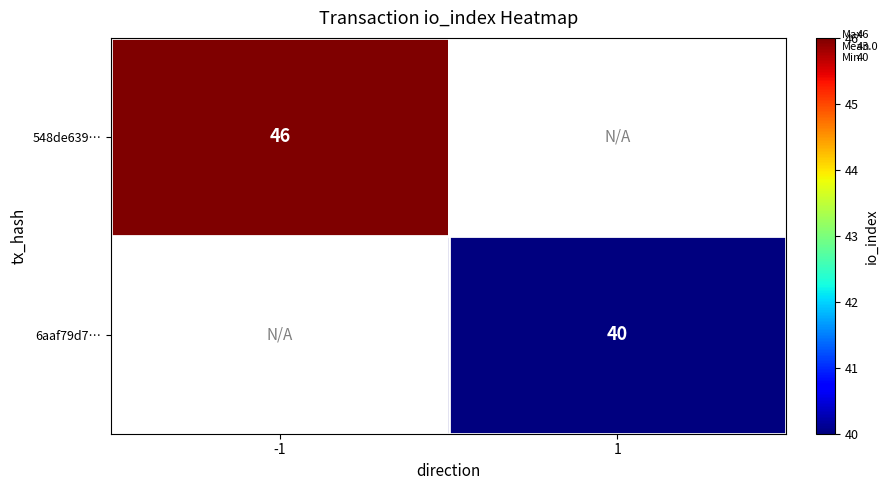

The value of 548de639… at -1 is 64. True or false?

False